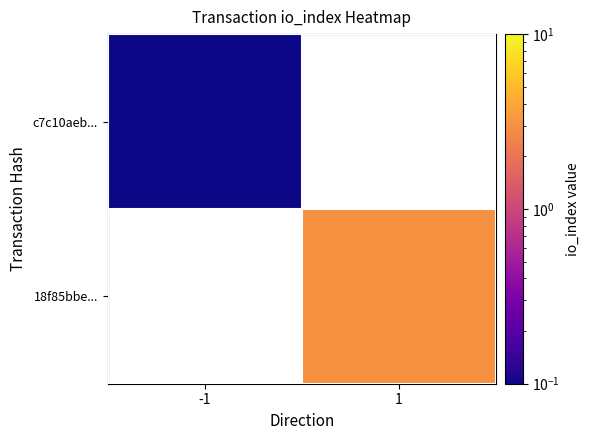

True or false: 18f85bbe... has a value of 3.0 at 1.

True